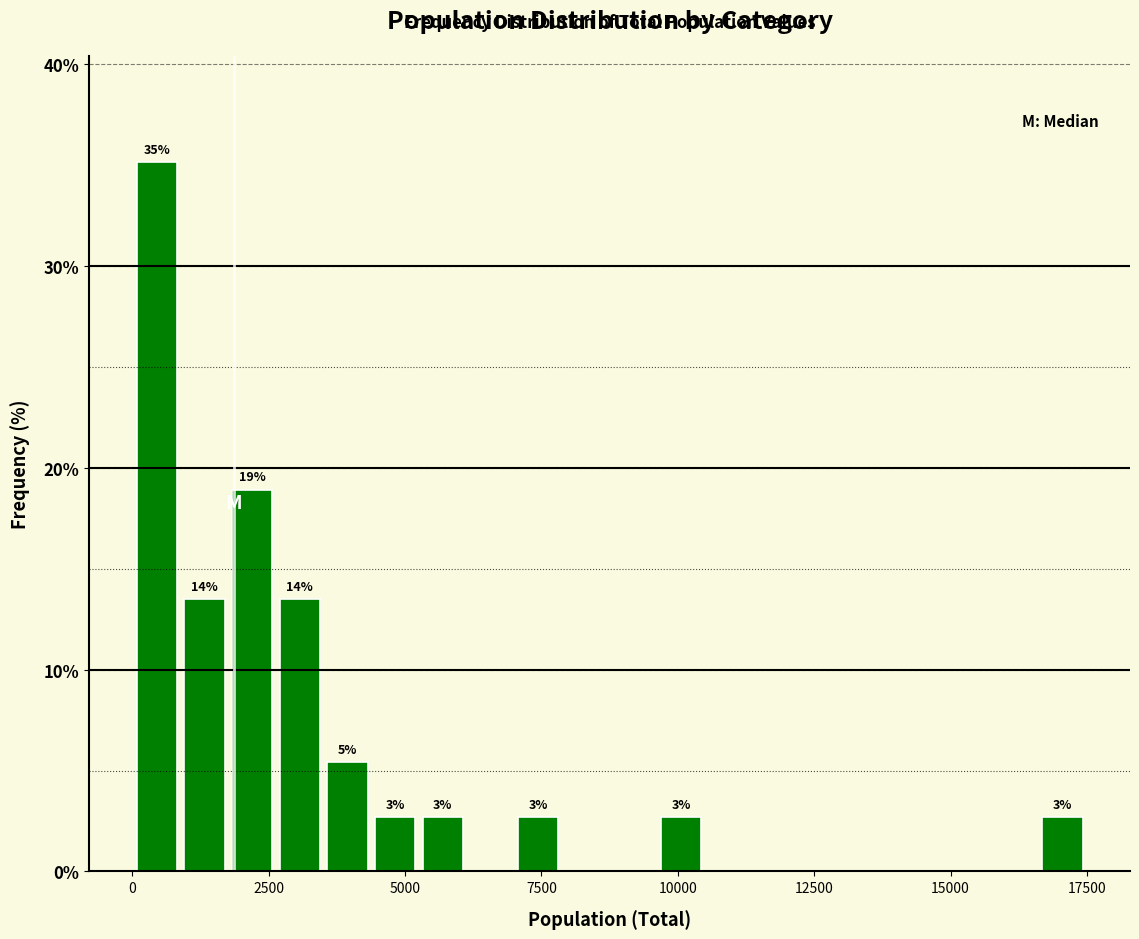

Around what value on the x-axis is the tallest bar? Give the approximate position of its centre, as read against the axis.

500